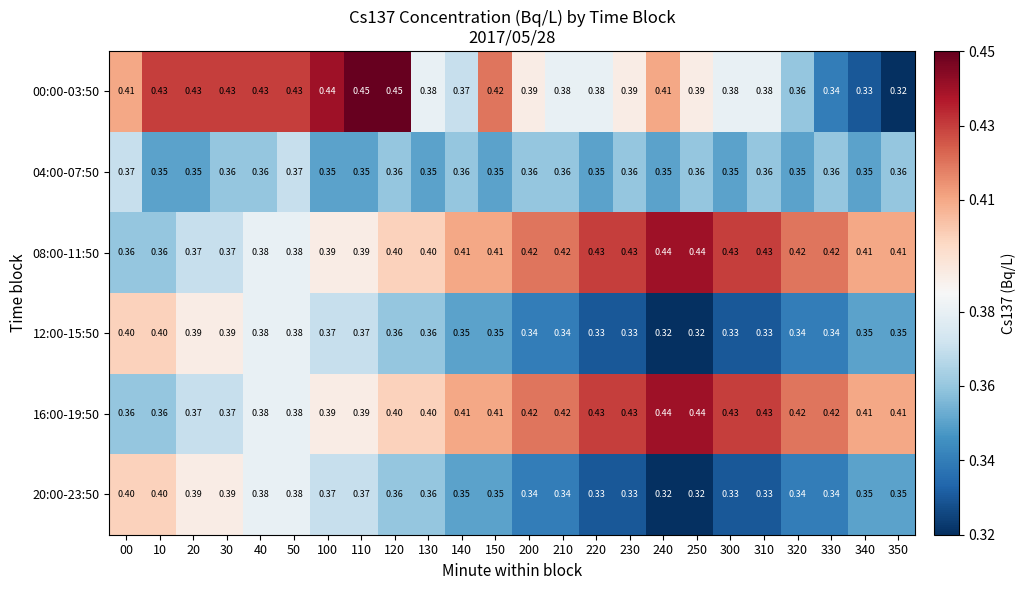

Is the value of 00:00-03:50 at 140 greater than the value of 04:00-07:50 at 130?

Yes